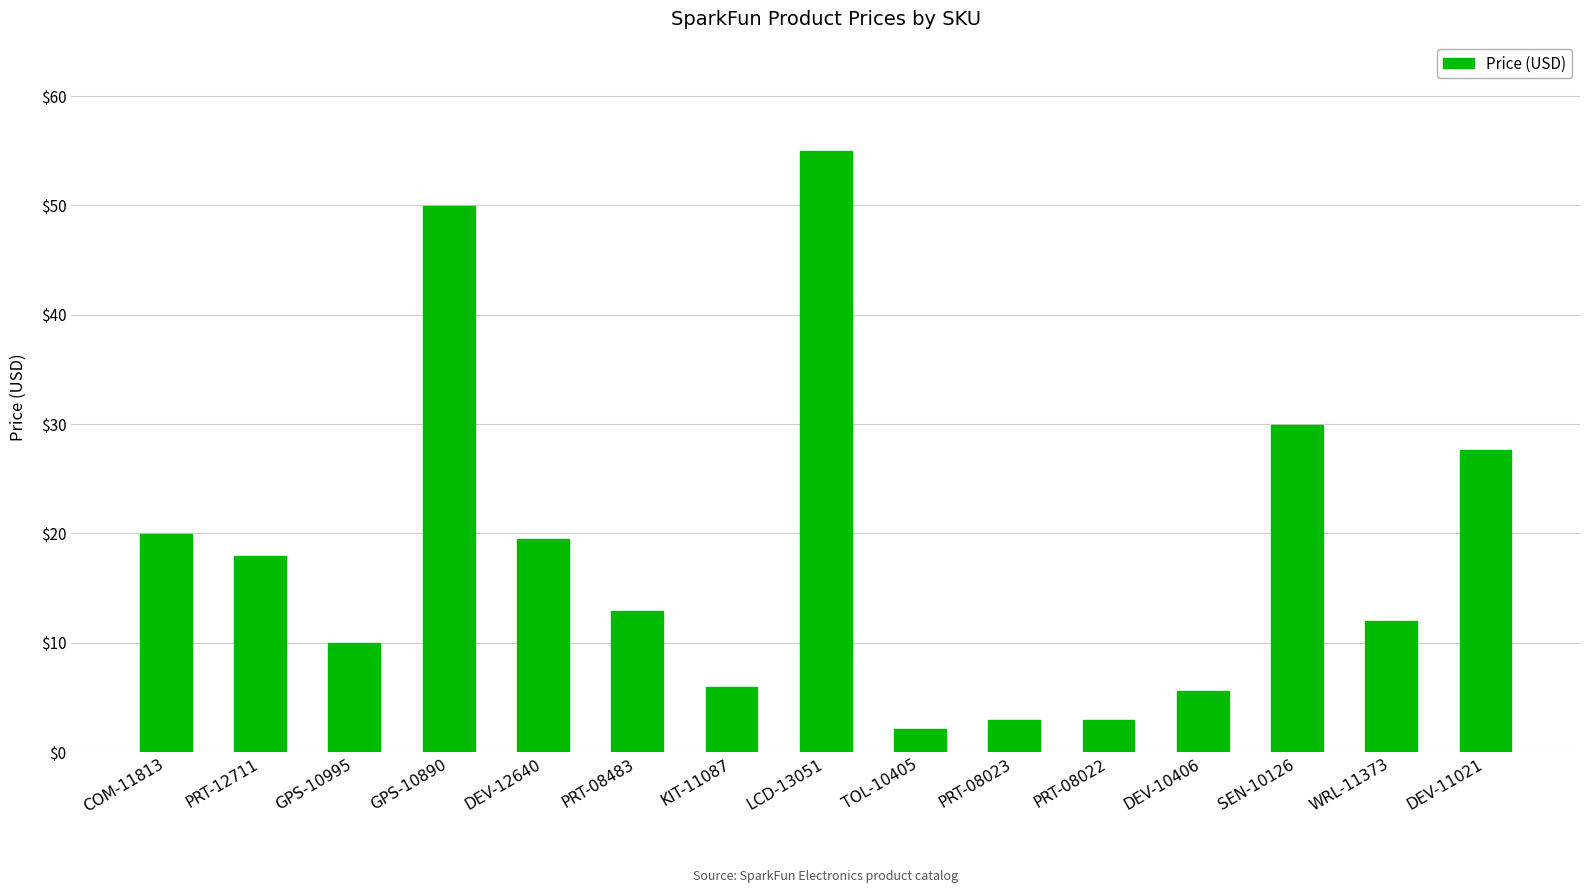

The value at KIT-11087 is 6.0. True or false?

True